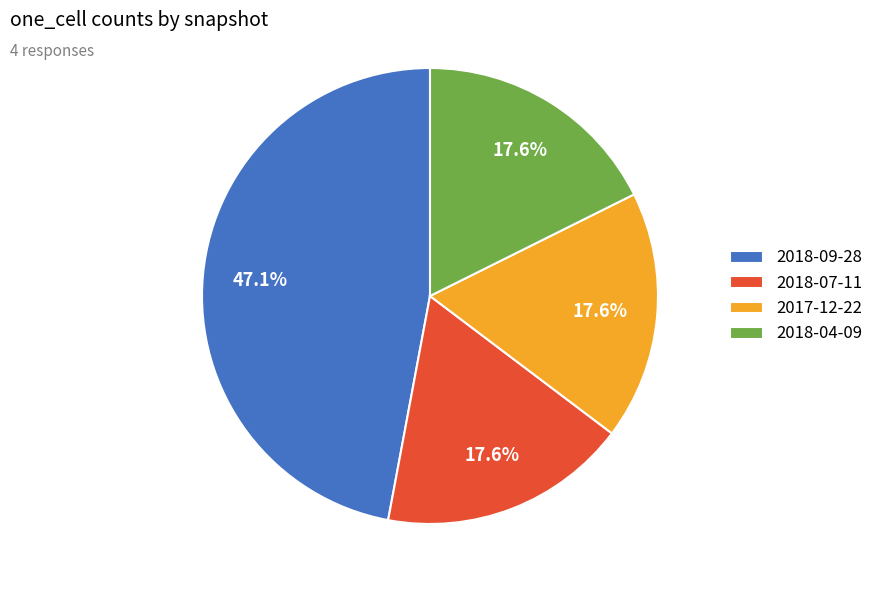

Count the number of slices in the pie.

4